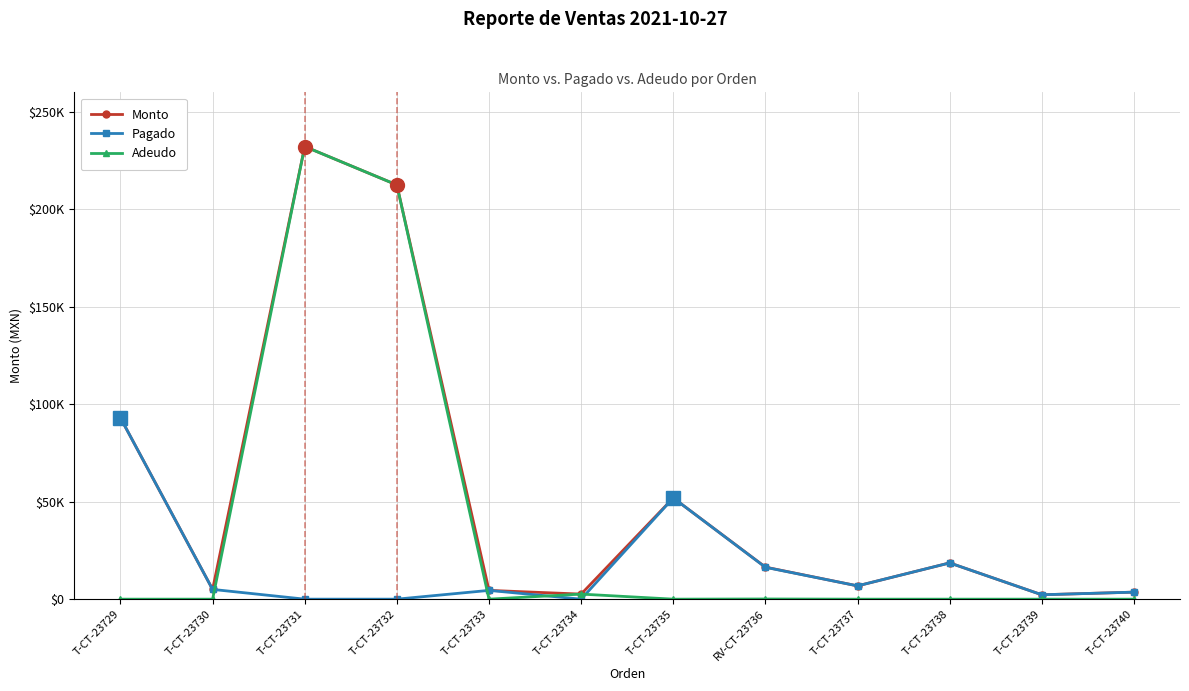

Where is Monto nearest to the value 117225?

T-CT-23729